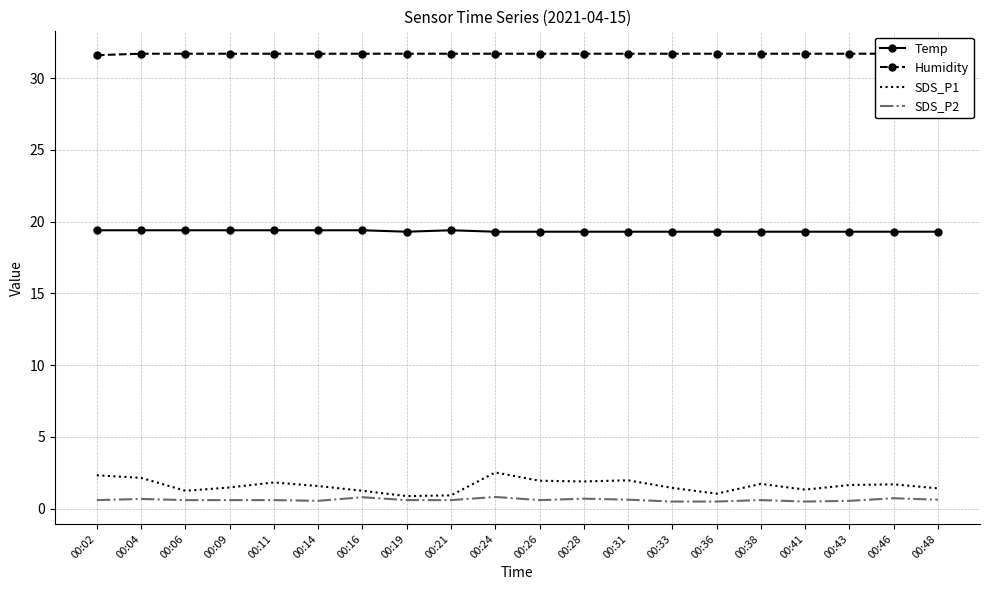

What is the sum of all SDS_P2 values?

12.4